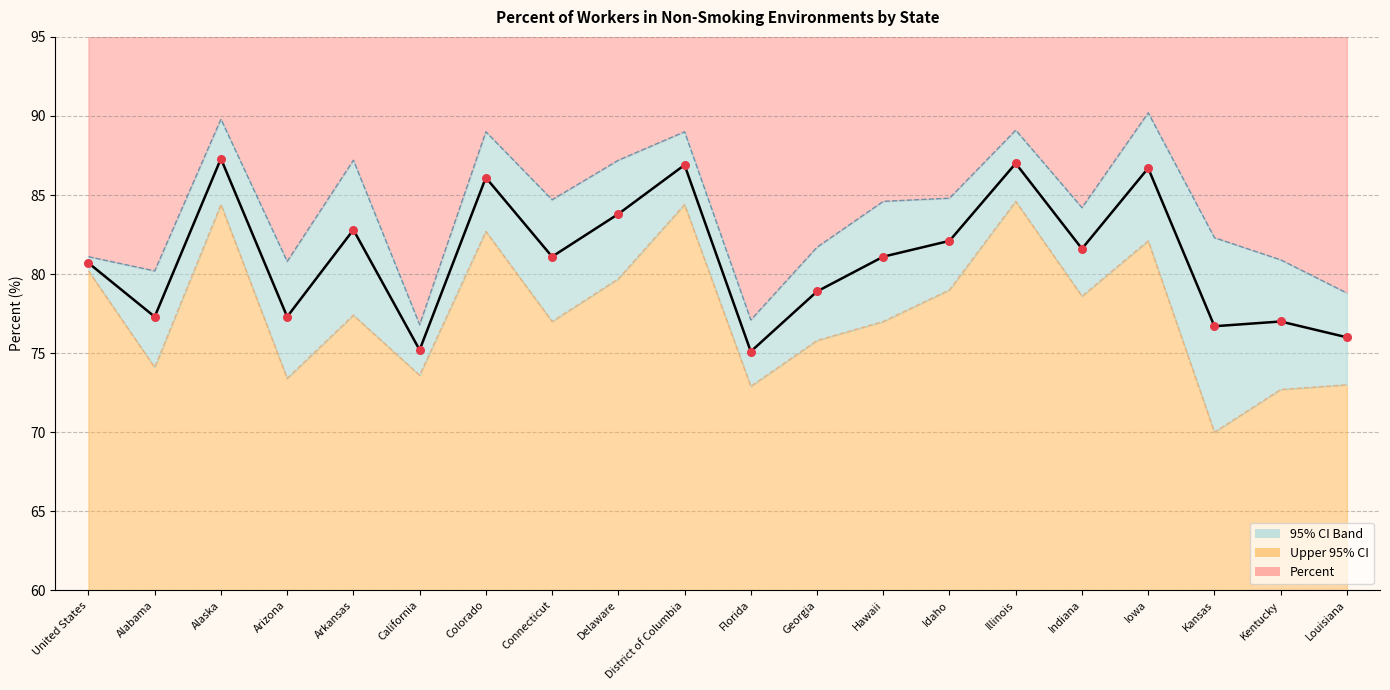

Which series has the largest total across all categories?

Upper 95% CI